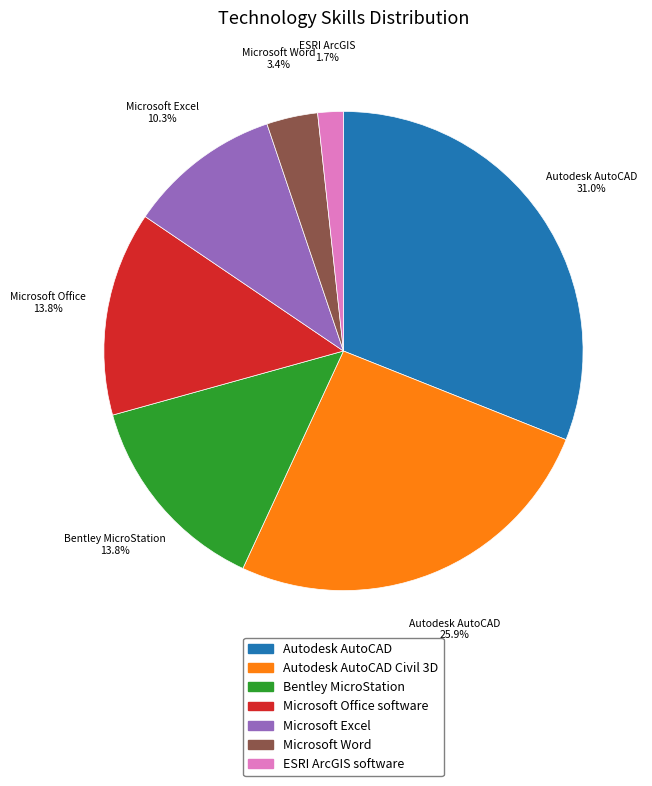

Combined, what portion of the pie is Autodesk AutoCAD and Bentley MicroStation?

44.8%